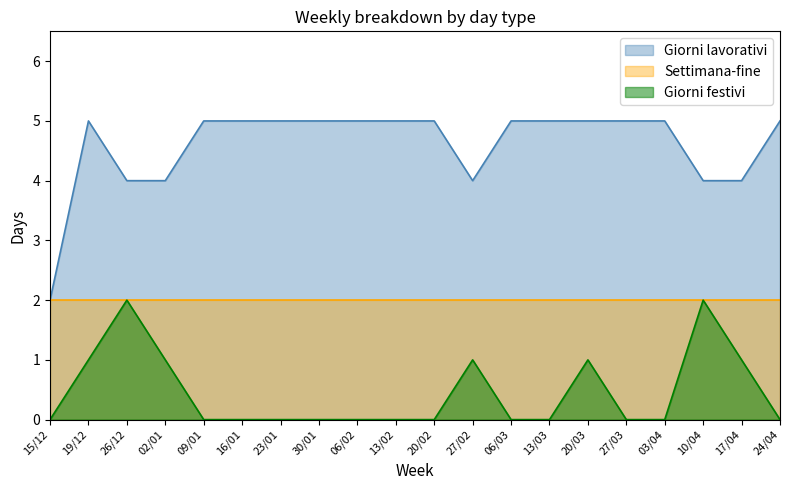

List the labels in order of Giorni festivi value, smallest first.

15/12, 09/01, 16/01, 23/01, 30/01, 06/02, 13/02, 20/02, 06/03, 13/03, 27/03, 03/04, 24/04, 19/12, 02/01, 27/02, 20/03, 17/04, 26/12, 10/04